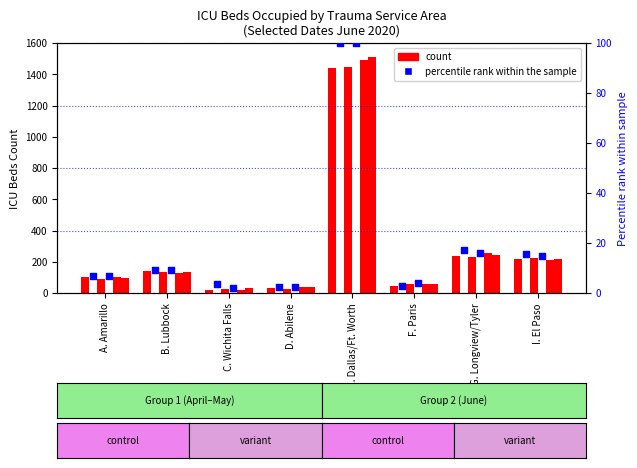

Is the value of 2020-06-18 at D. Abilene greater than the value of 2020-06-17 at G. Longview/Tyler?

Yes